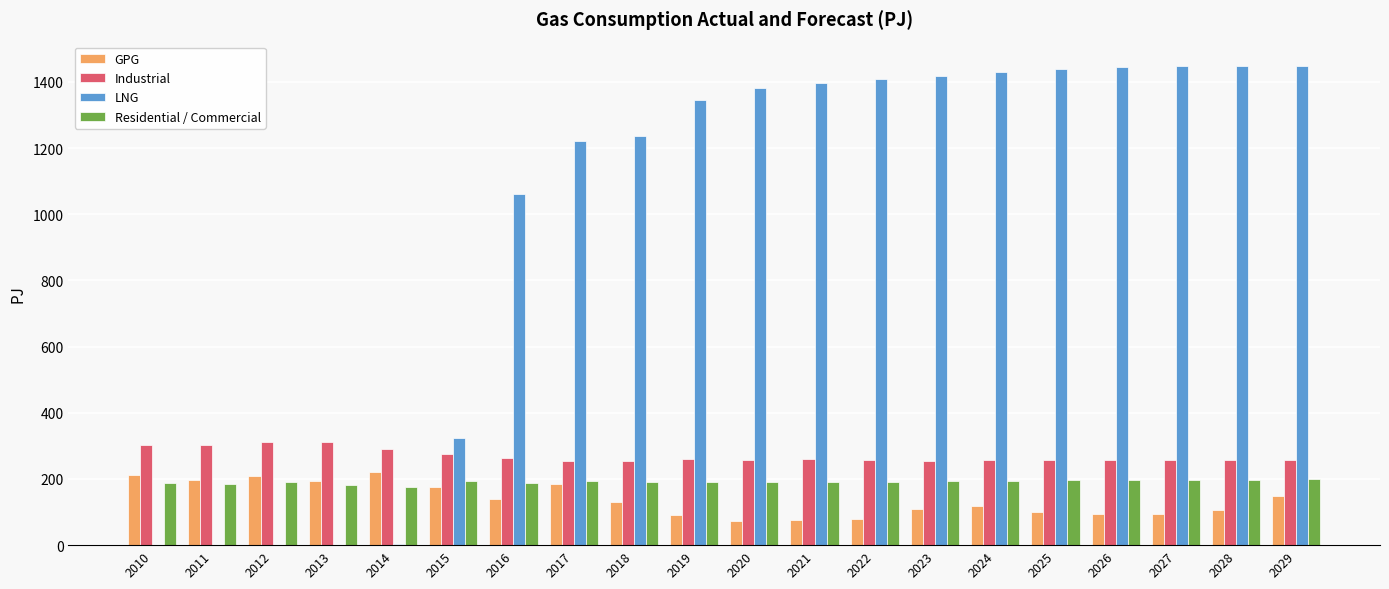

Which series has the largest total across all categories?

LNG